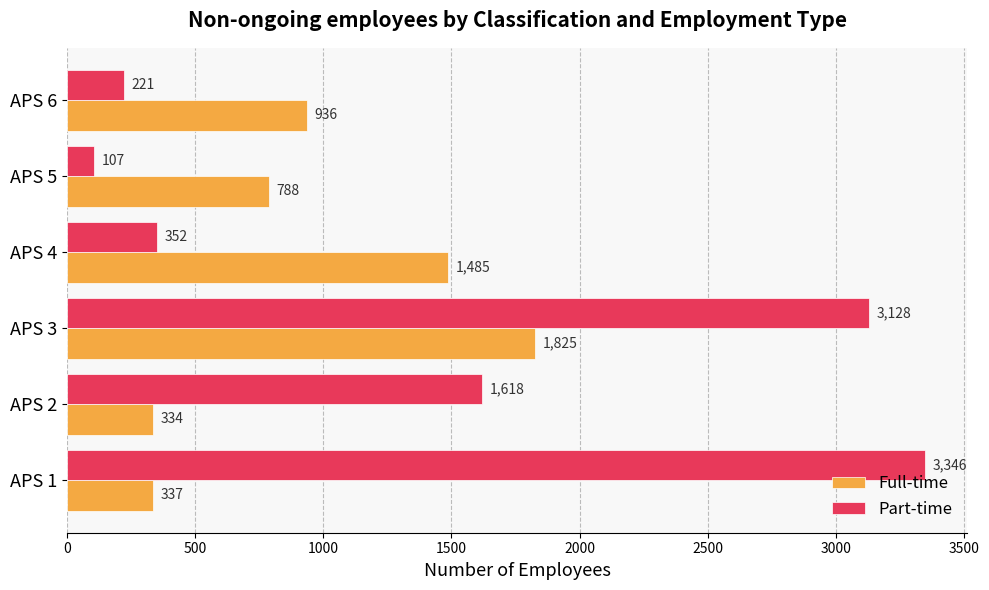

At which category is the sum across all series the highest?

APS 3